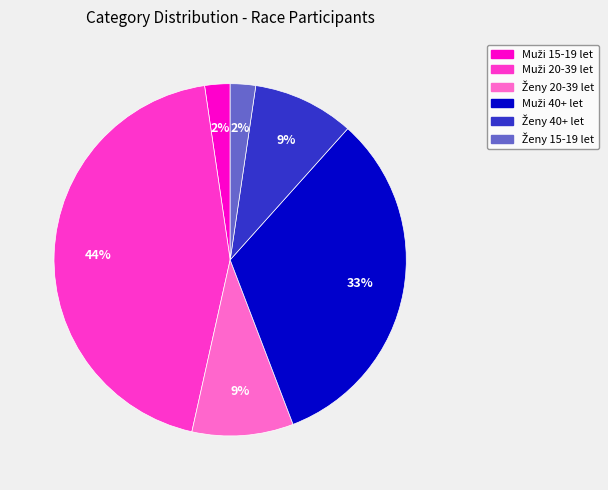

To the nearest percent, what is the average slice percentage?

17%